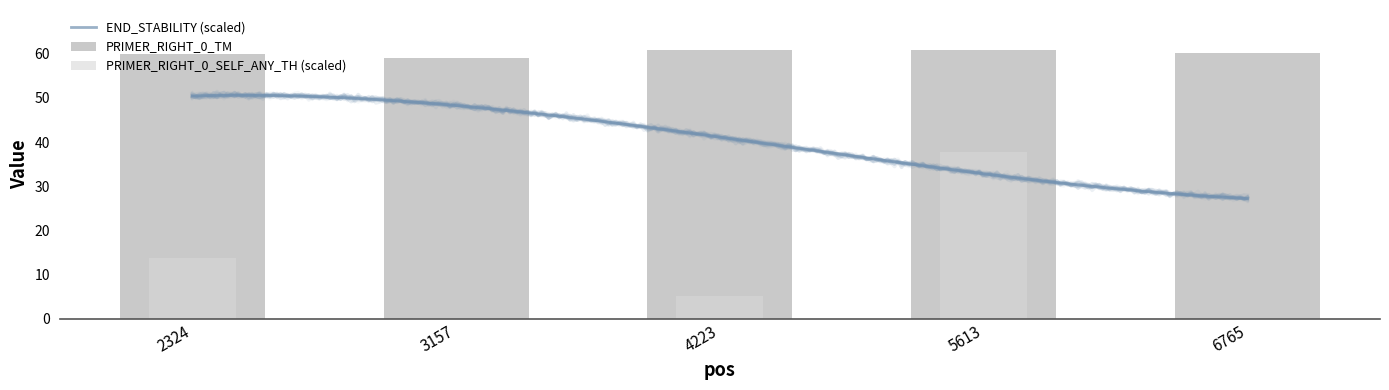

Which series changed the most between 2324 and 4223?

PRIMER_RIGHT_0_SELF_ANY_TH